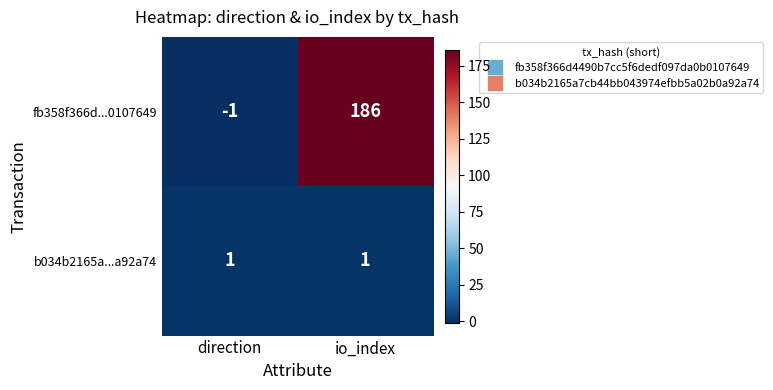

At io_index, list the series in order from smallest to largest.

b034b2165a...a92a74, fb358f366d...0107649